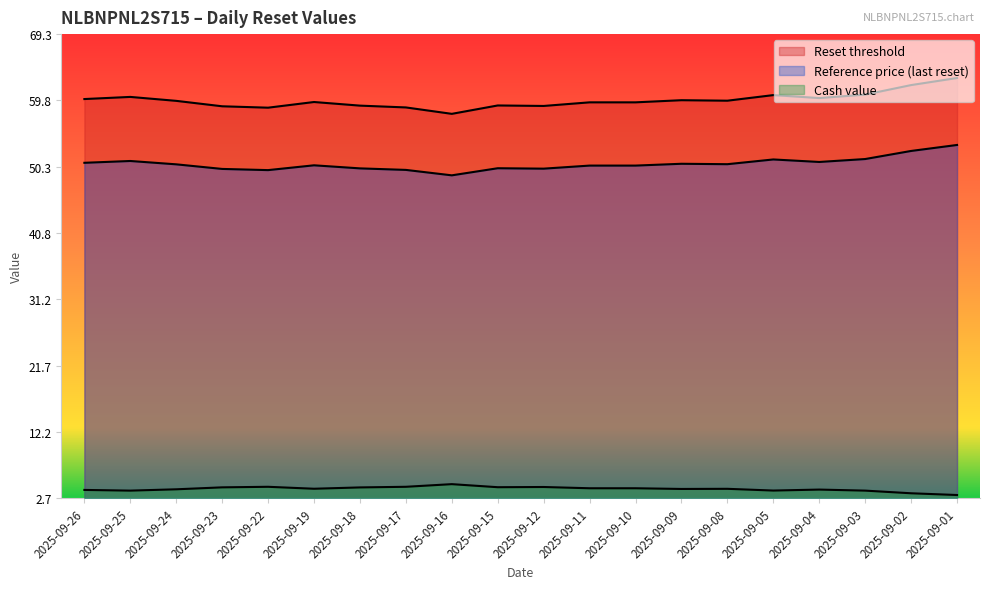

True or false: Reference price (last reset) and Cash value intersect in this chart.

False